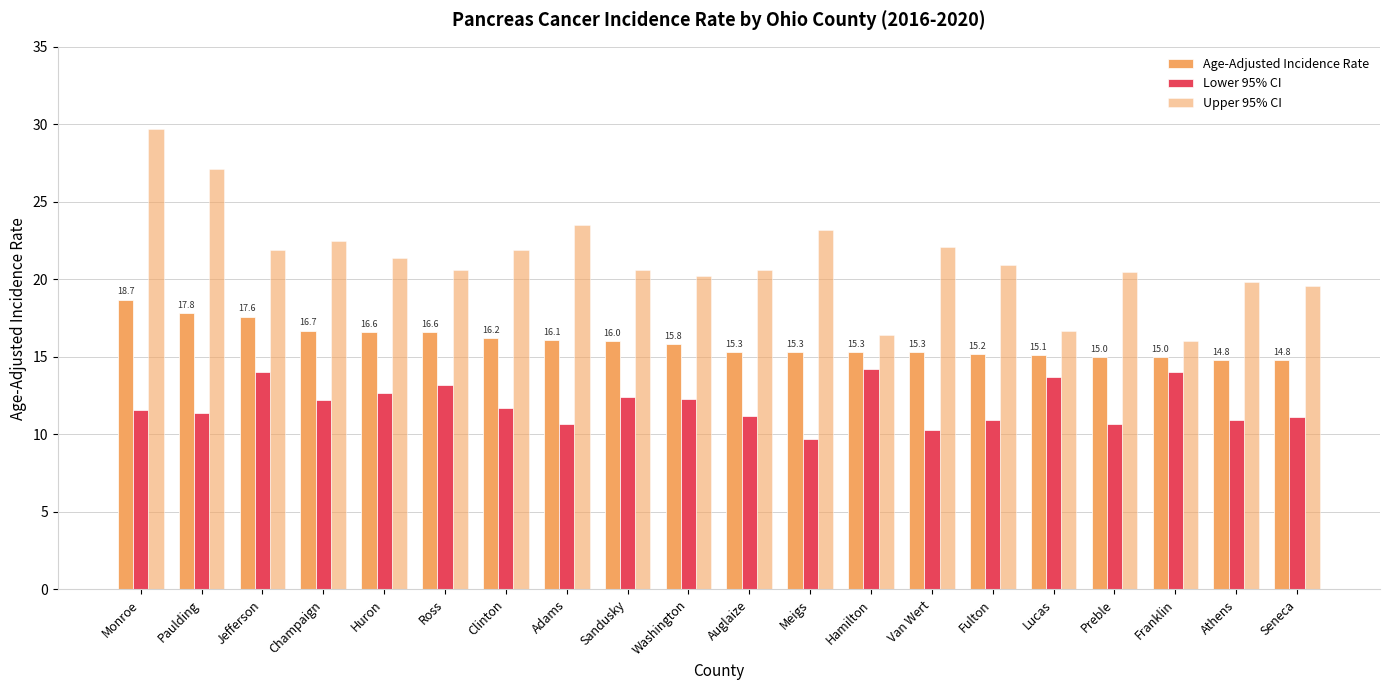

How many series are shown in this chart?

3